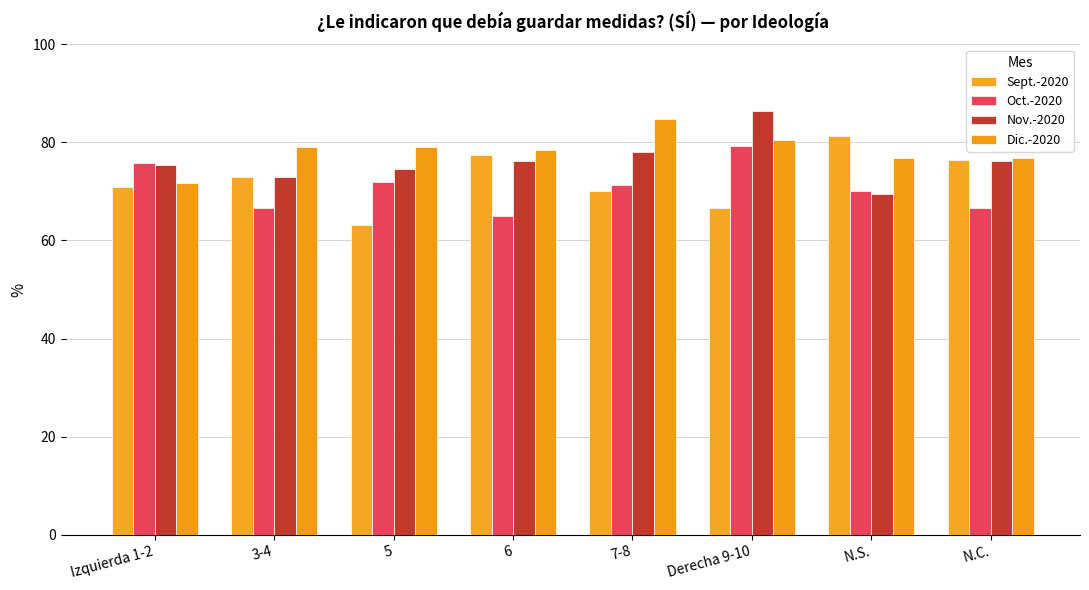

What position from the left is N.S.?

7